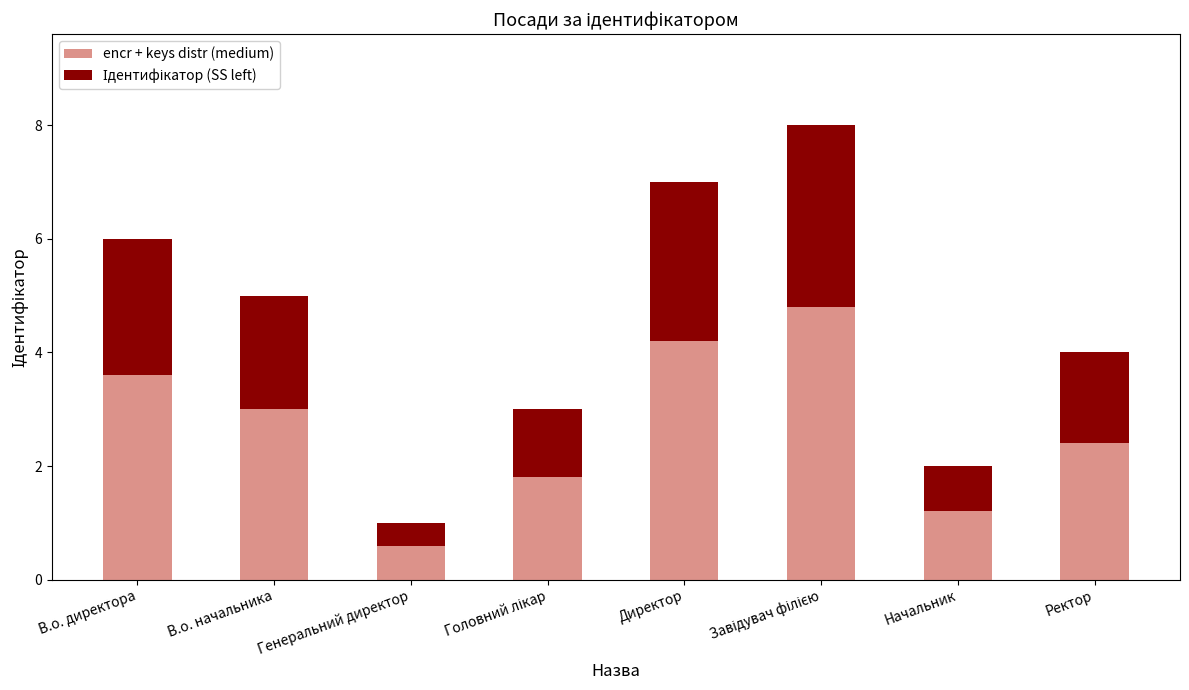

How many data points does each series have?

8